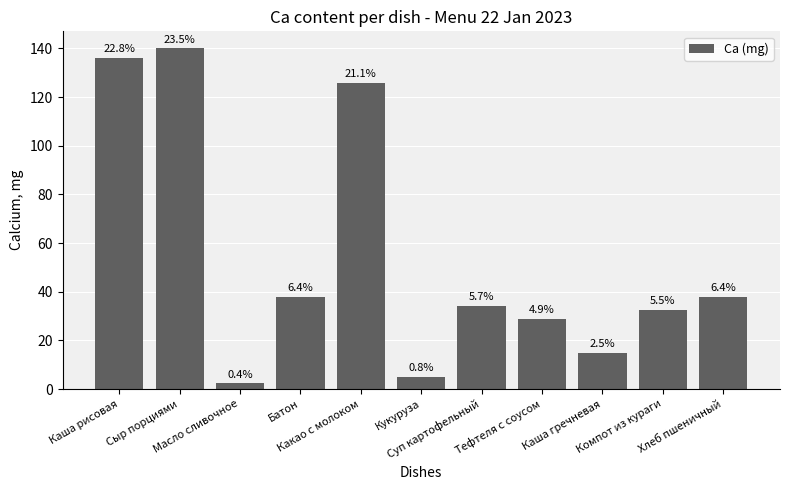

How many bars are there in total?

11